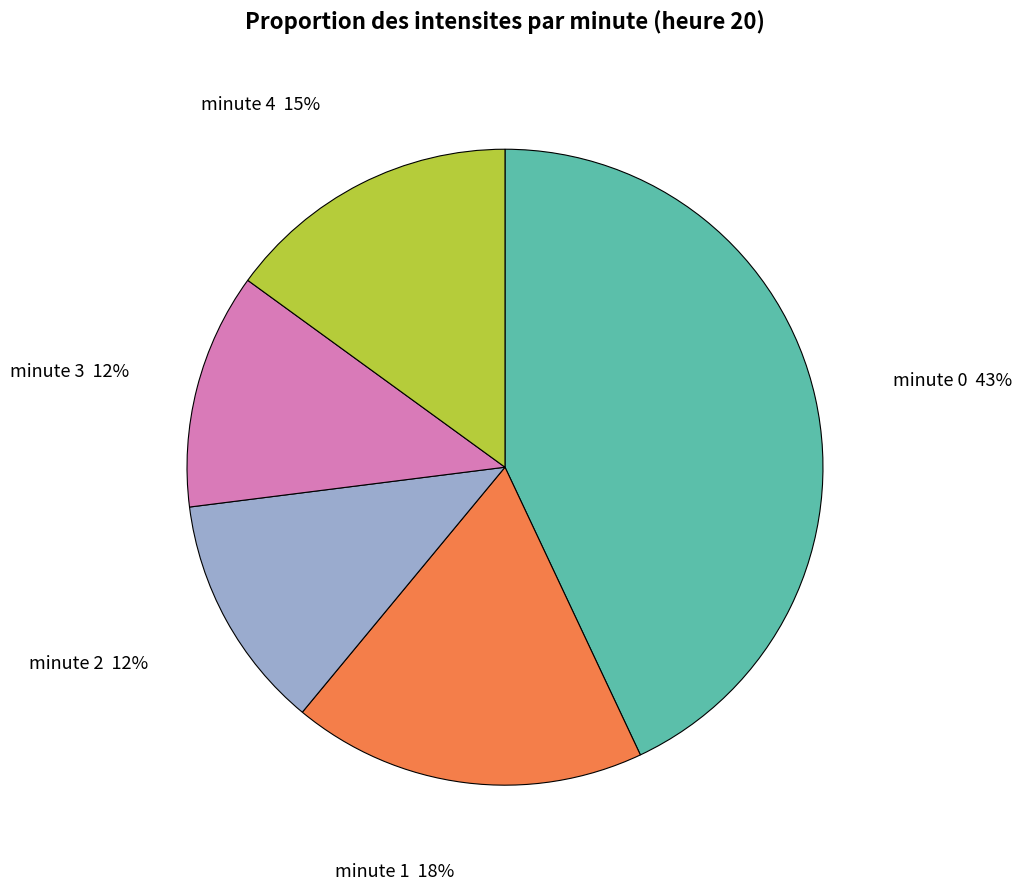

To the nearest percent, what is the average slice percentage?

20%